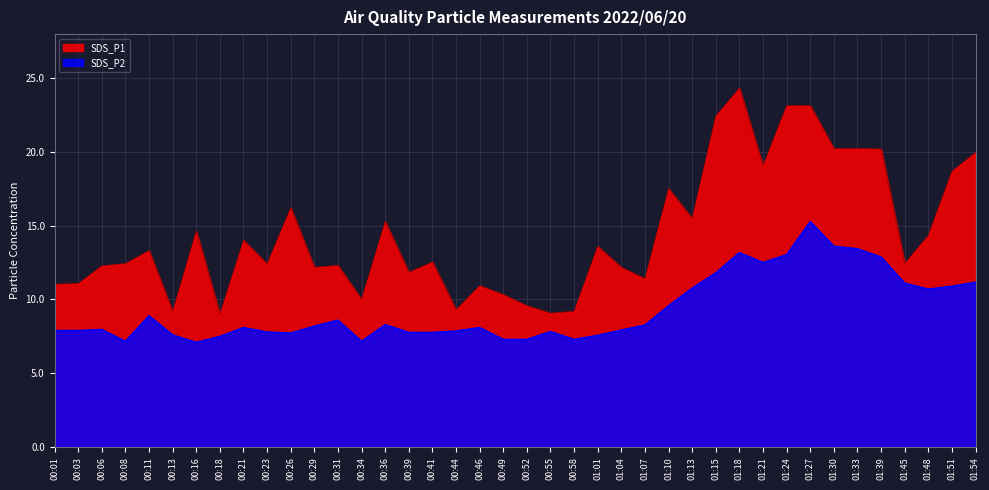

Which label corresponds to the largest value in the chart?

01:18